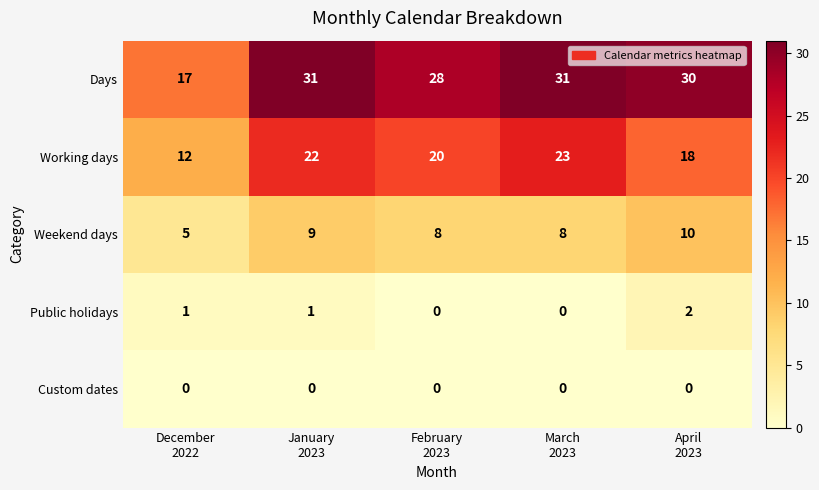

Reading right to left, transcribe all the data shown in this chart.

Days: 30	31	28	31	17
Working days: 18	23	20	22	12
Weekend days: 10	8	8	9	5
Public holidays: 2	0	0	1	1
Custom dates: 0	0	0	0	0